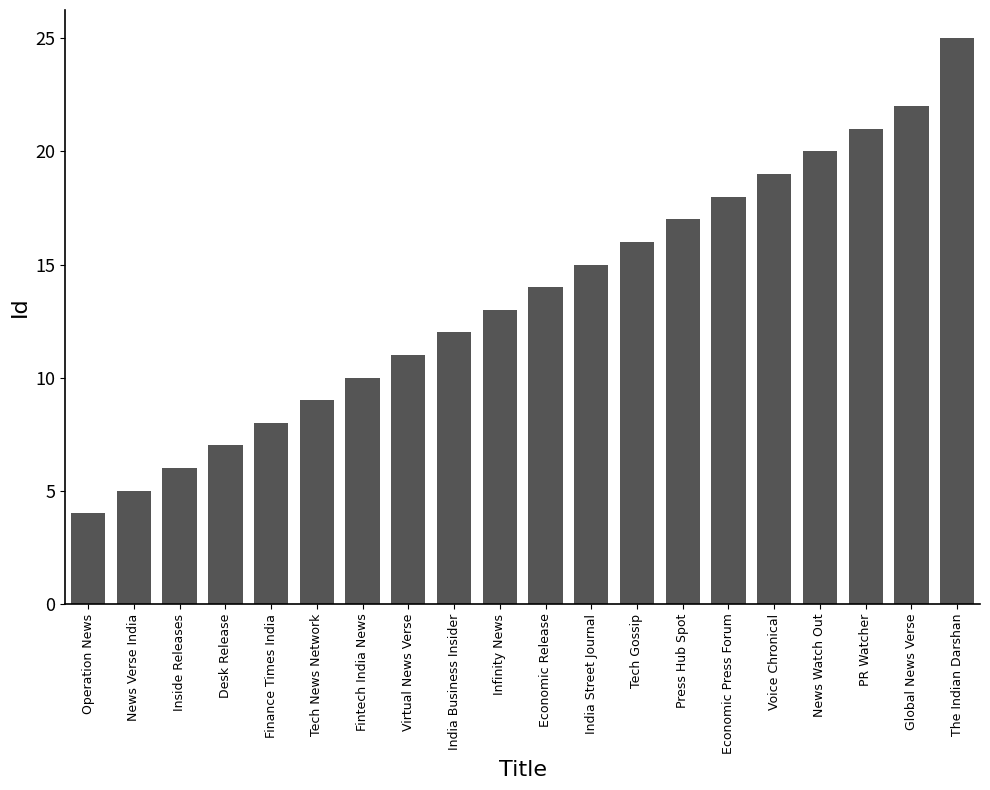

Reading right to left, transcribe all the data shown in this chart.

The Indian Darshan=25	Global News Verse=22	PR Watcher=21	News Watch Out=20	Voice Chronical=19	Economic Press Forum=18	Press Hub Spot=17	Tech Gossip=16	India Street Journal=15	Economic Release=14	Infinity News=13	India Business Insider=12	Virtual News Verse=11	Fintech India News=10	Tech News Network=9	Finance Times India=8	Desk Release=7	Inside Releases=6	News Verse India=5	Operation News=4